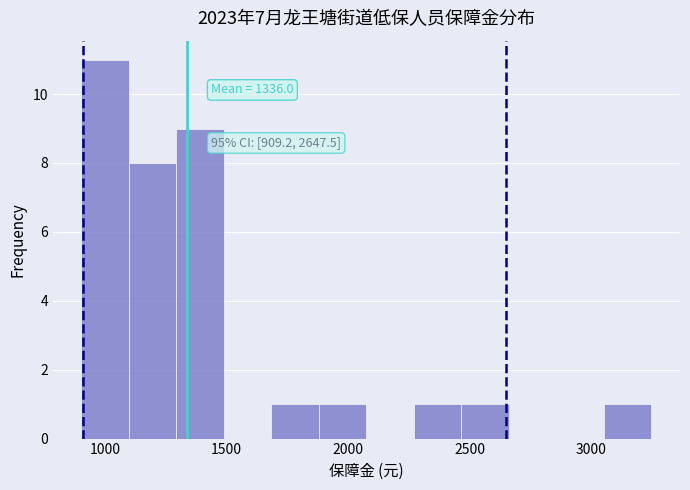

Read against the x-axis, roughly where is the centre of the tallest bar?

1000